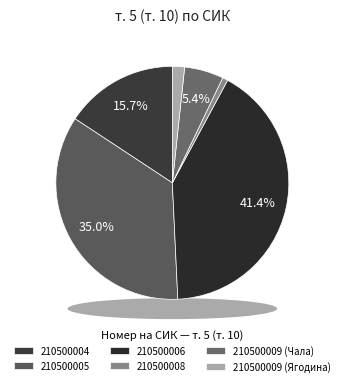

What is the largest slice in the pie chart?

210500006